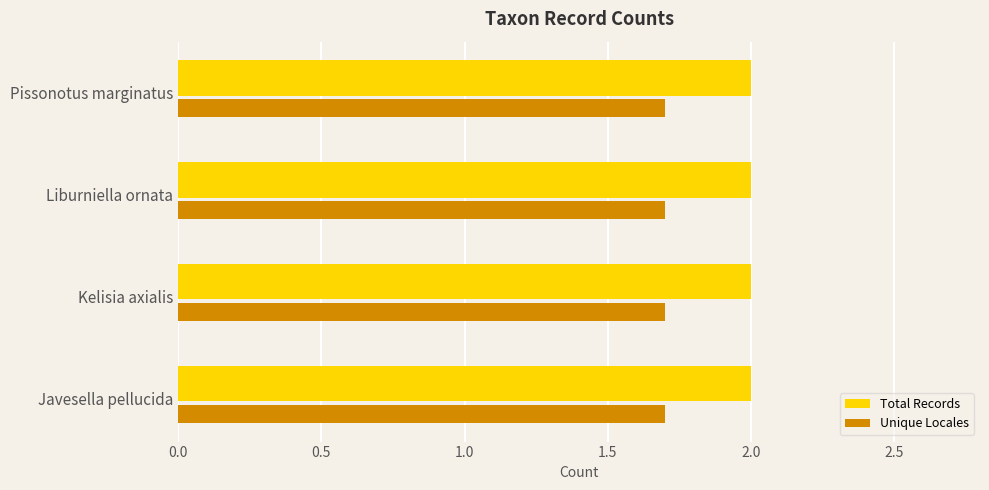

The value of Unique Locales at Liburniella ornata is 1.7. True or false?

True